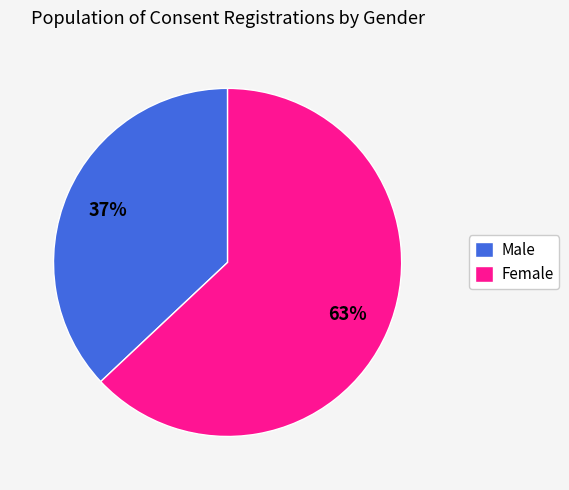

To the nearest percent, what portion does Male represent?

37%